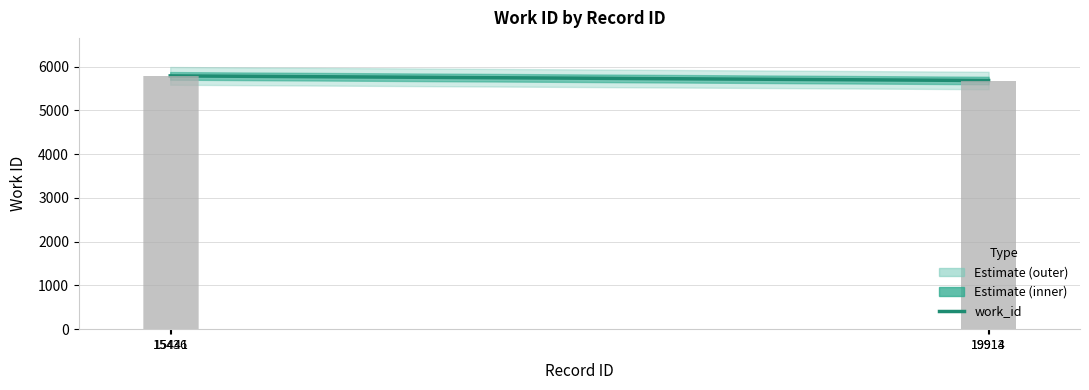

Is it true that the value at 15441 is 3556?

False